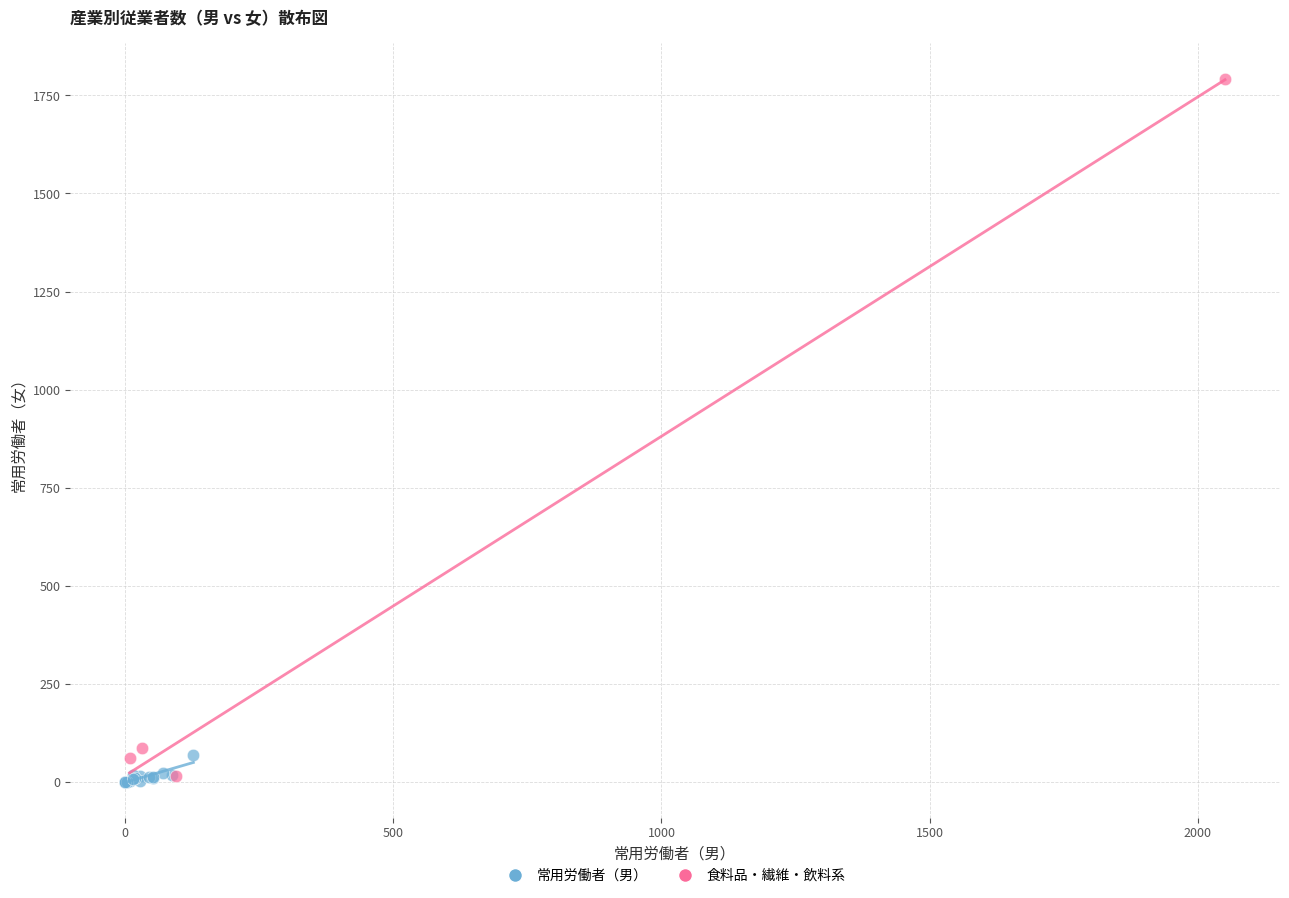

Which series contains the highest Y value?

食料品・繊維・飲料系